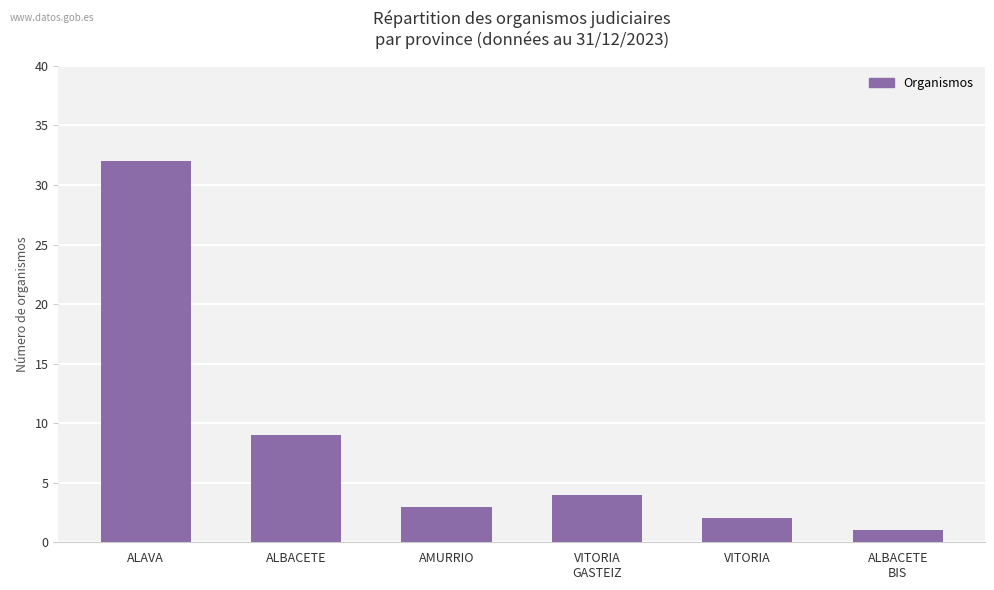

Where is the data nearest to the value 16?

ALBACETE